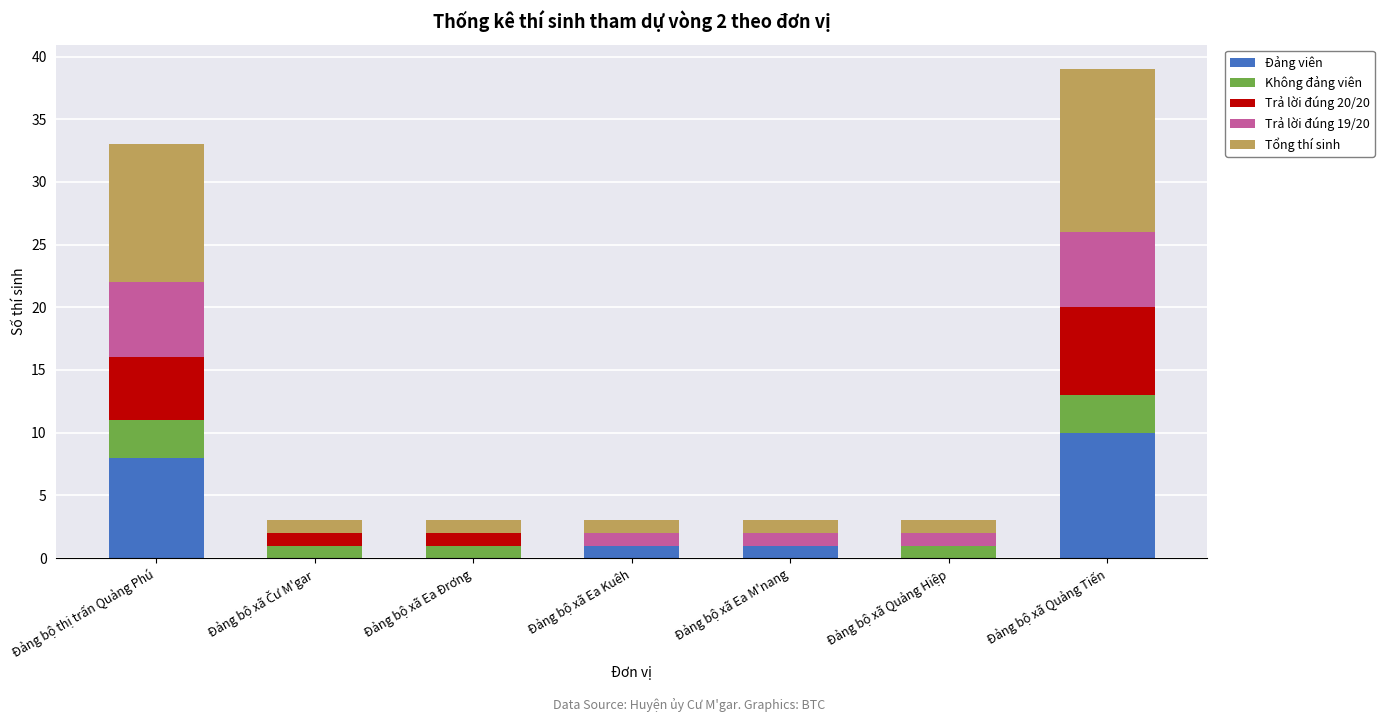

What is the highest value of the Đảng viên series?

10